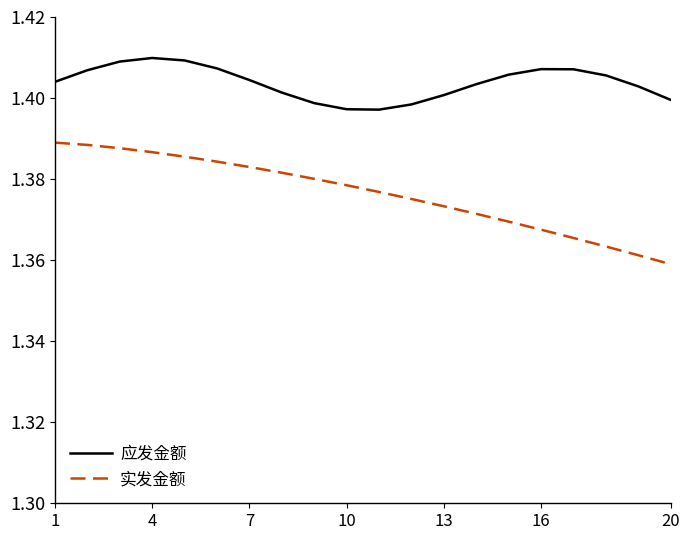

Which series has the largest total across all categories?

应发金额